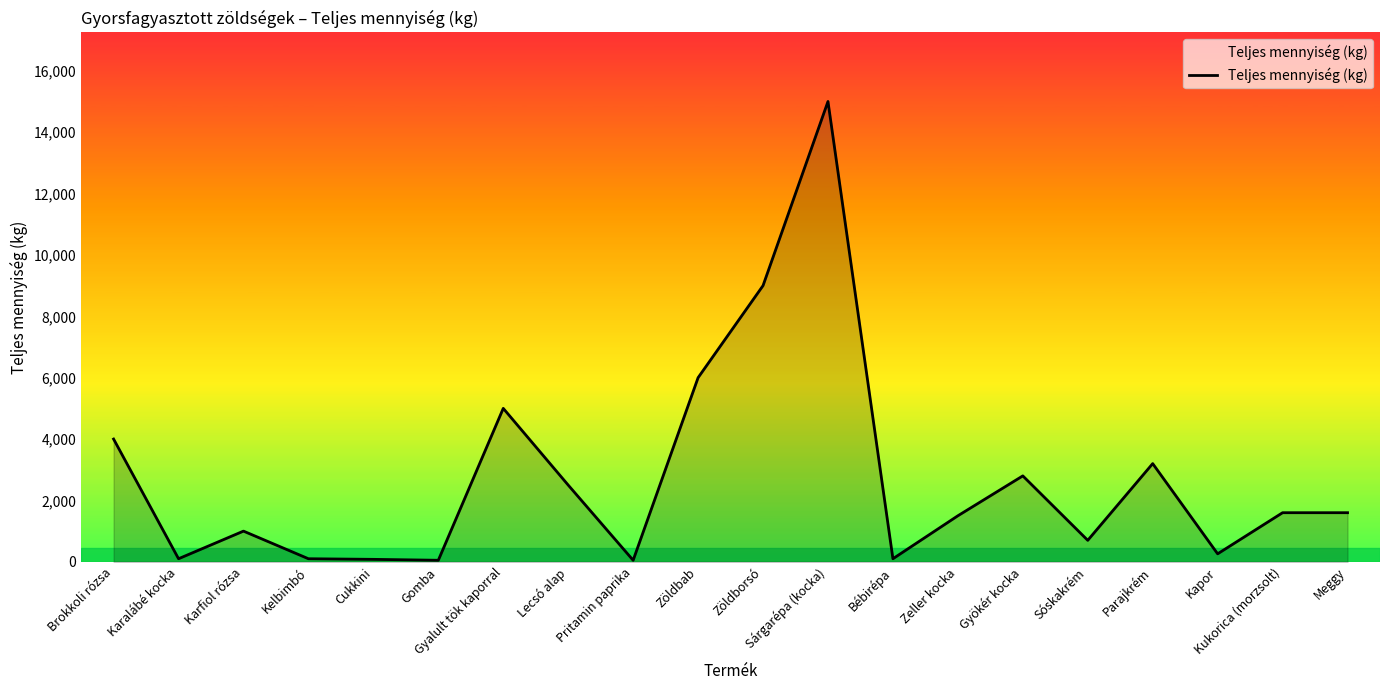

True or false: the data has more than 2 interior local peaks.

True